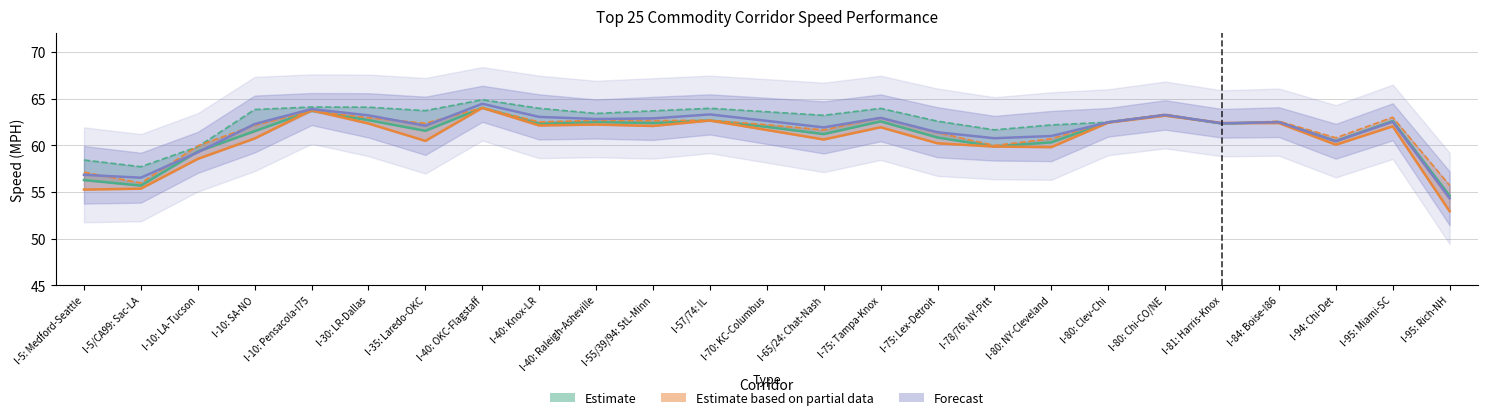

Is the value of nonpeak_speed at I-10: Pensacola-I75 greater than the value of avg_speed at I-81: Harris-Knox?

Yes